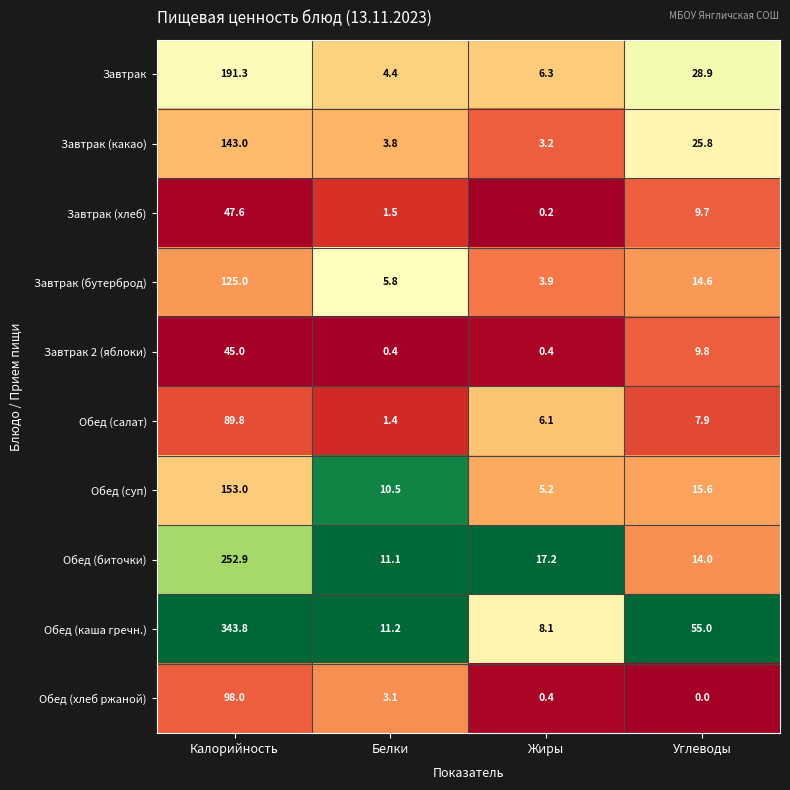

Where does the Завтрак 2 (яблоки) series first go above 9?

Калорийность